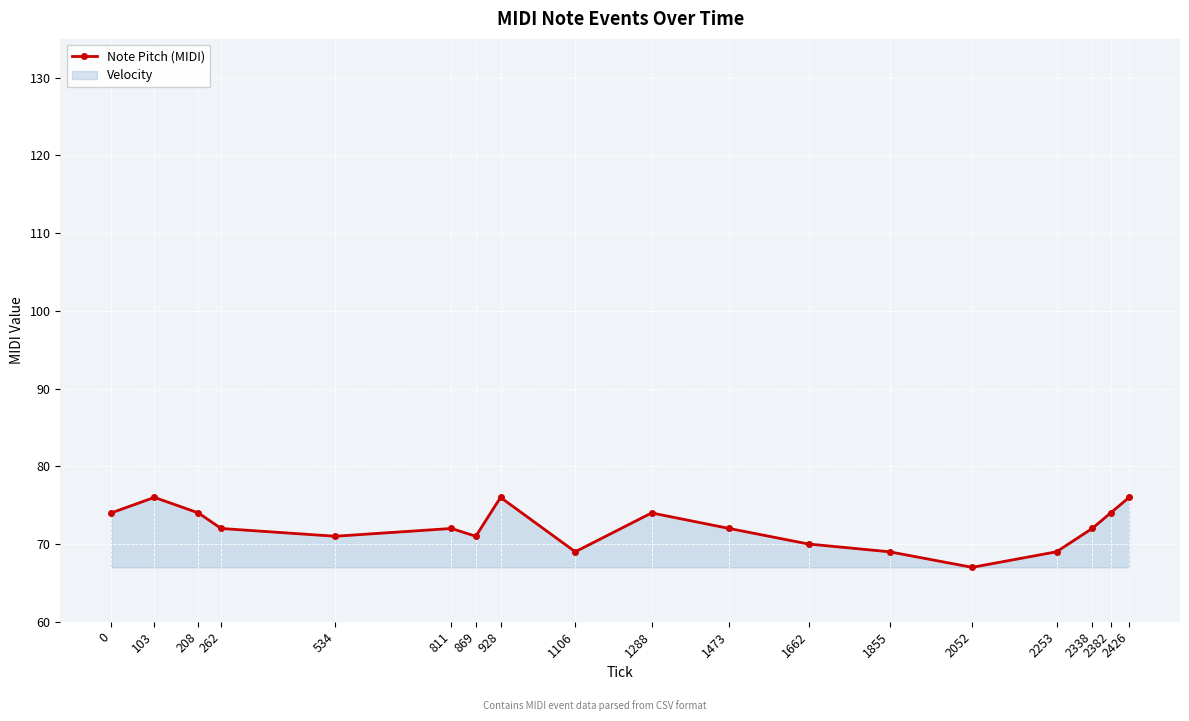

What is the sum of the values at 1662 and 928?

146